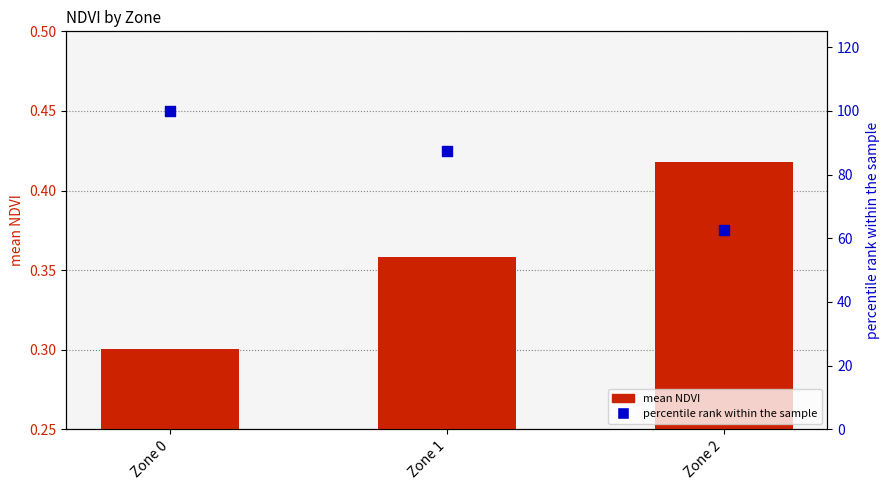

What are all the series names shown in the legend?

mean NDVI, percentile rank within the sample